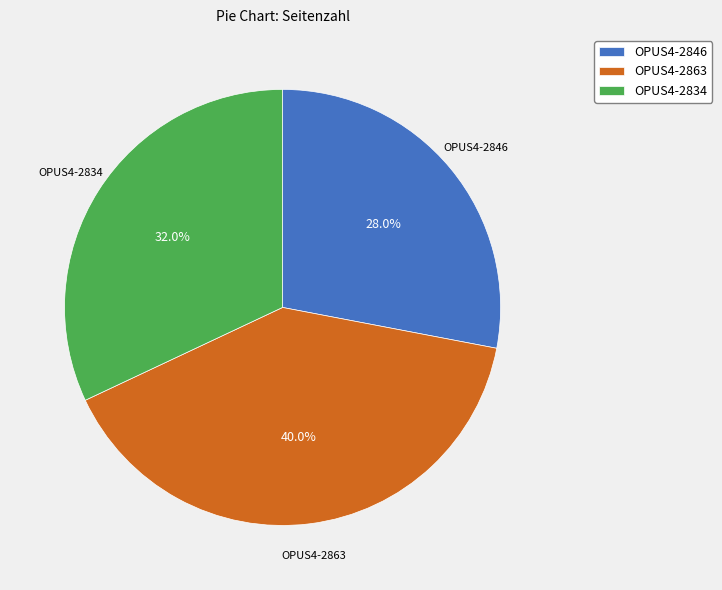

True or false: OPUS4-2863 accounts for 50% of the total.

False